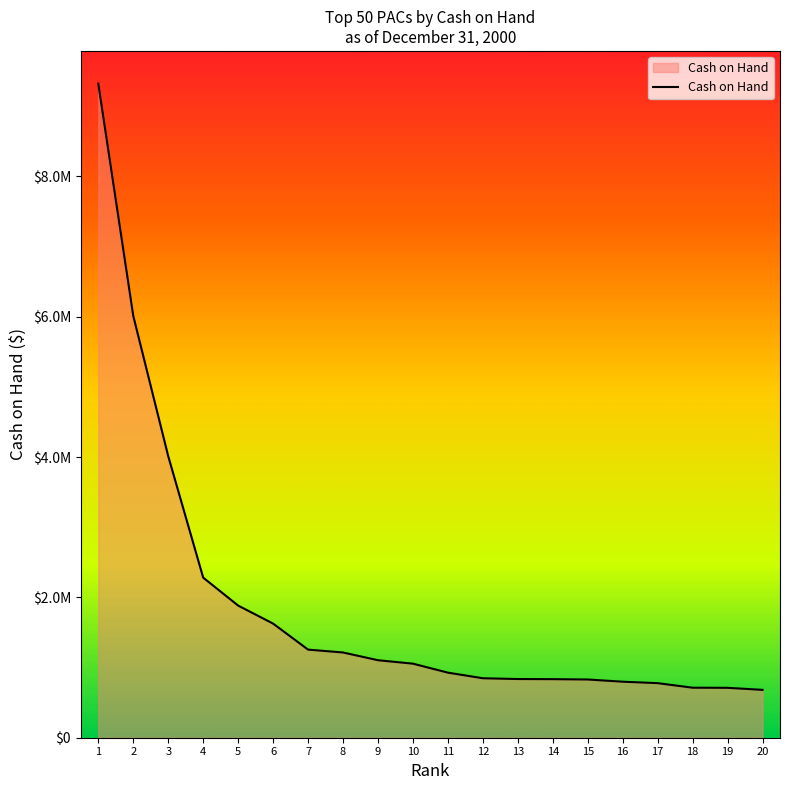

Does the chart display data point markers on the line(s)?

No